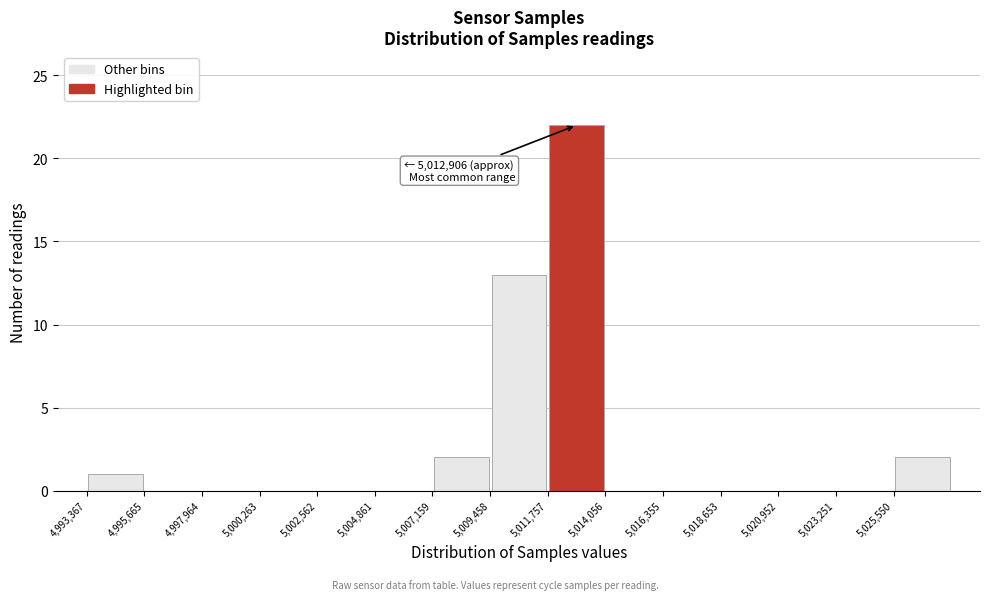

Over which range of the x-axis is the bar tallest?

5012000 to 5014000